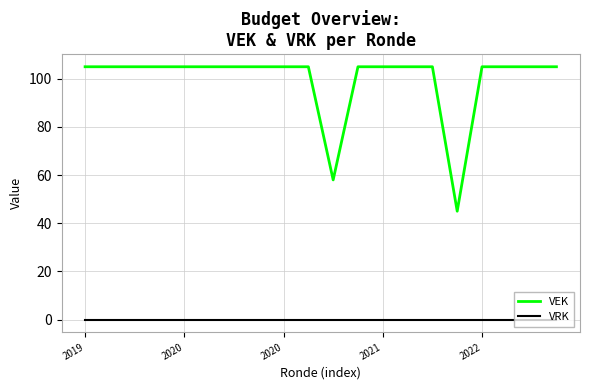

Is this an area chart (filled region under the line)?

No